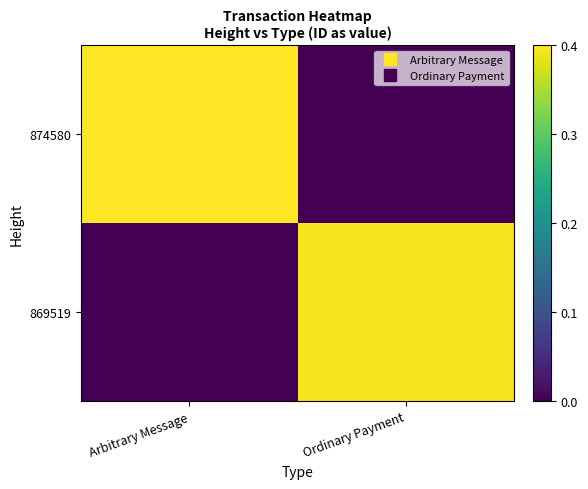

Which series has the widest spread of values?

874580